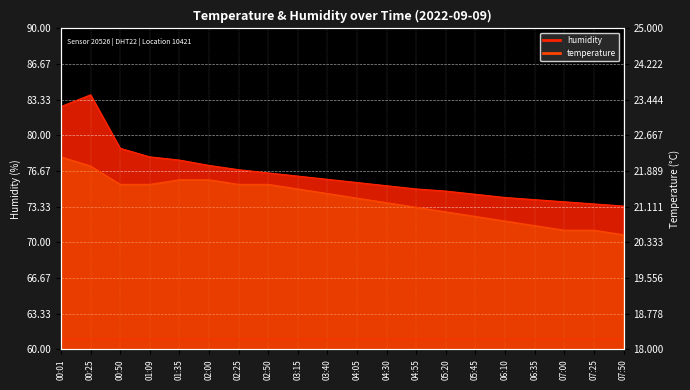

List the labels in order of temperature value, largest first.

00:01, 00:25, 01:35, 02:00, 00:50, 01:09, 02:25, 02:50, 03:15, 03:40, 04:05, 04:30, 04:55, 05:20, 05:45, 06:10, 06:35, 07:00, 07:25, 07:50